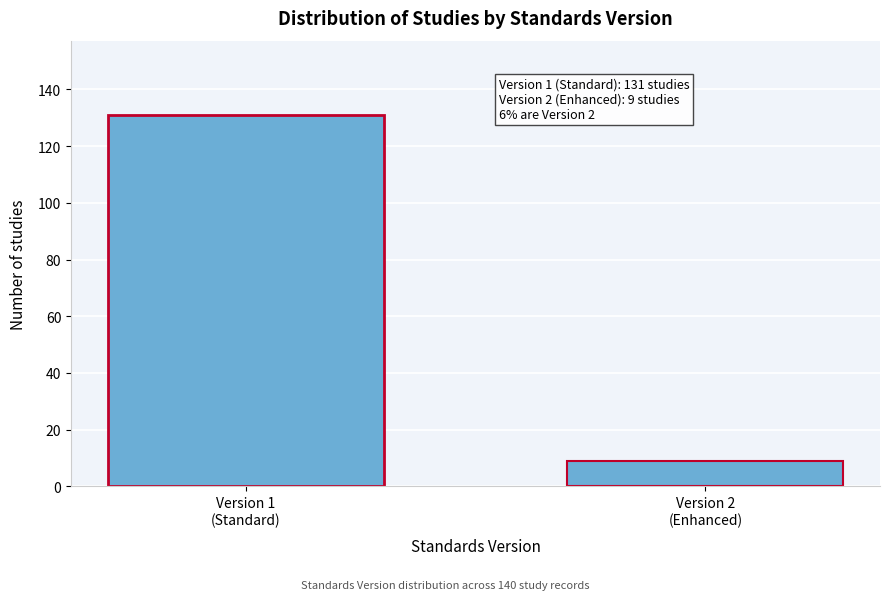

Reading right to left, what are all the values shown in this chart?

9	131